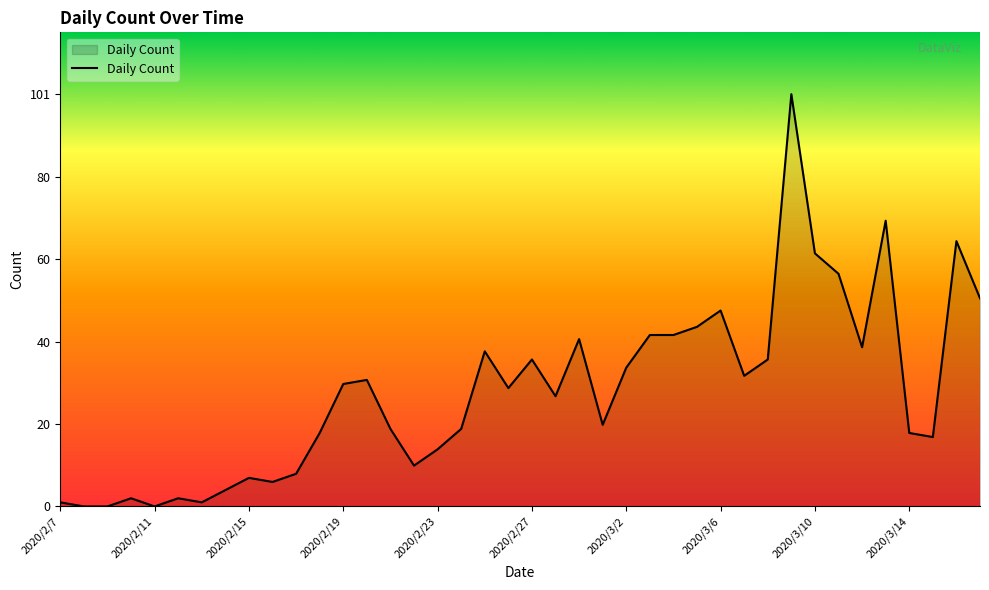

What is the difference between the maximum and minimum values?

101